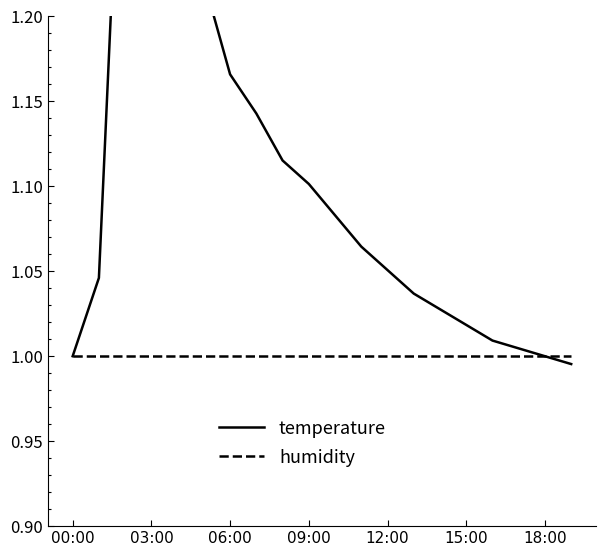

Is the value of temperature at 19 greater than the value of humidity at 7?

No